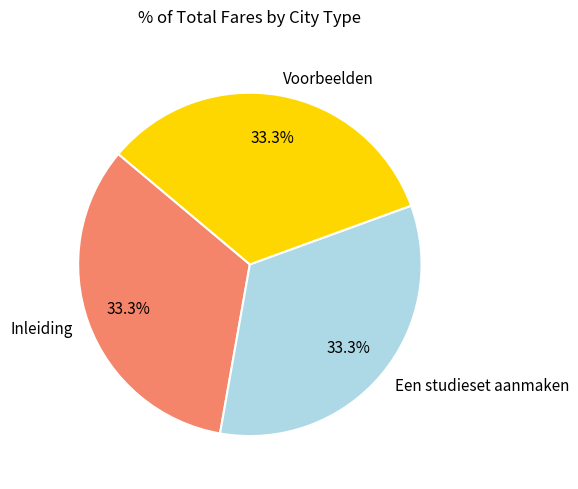

What is the ratio of the value at Een studieset aanmaken to the value at Inleiding?

1.0